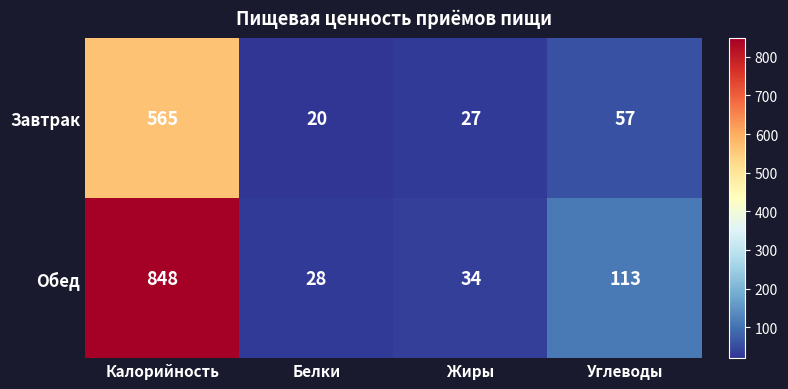

What is the approximate value of Обед at Жиры?

34